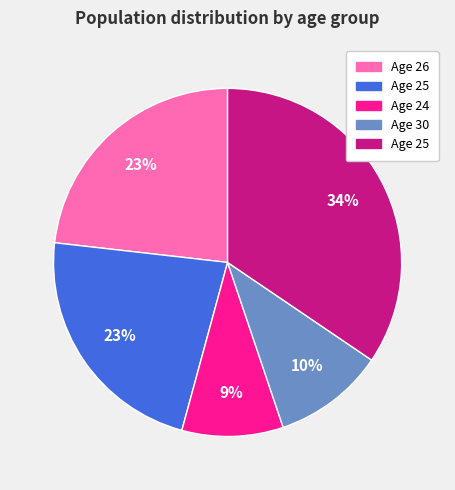

To the nearest percent, what is the average slice percentage?

20%